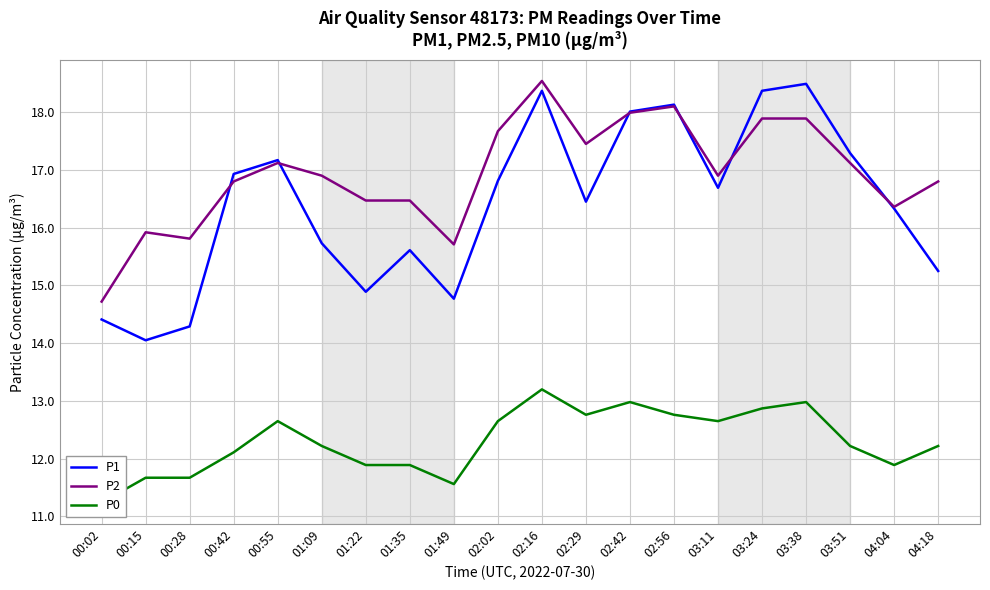

Which series has the largest total across all categories?

P2